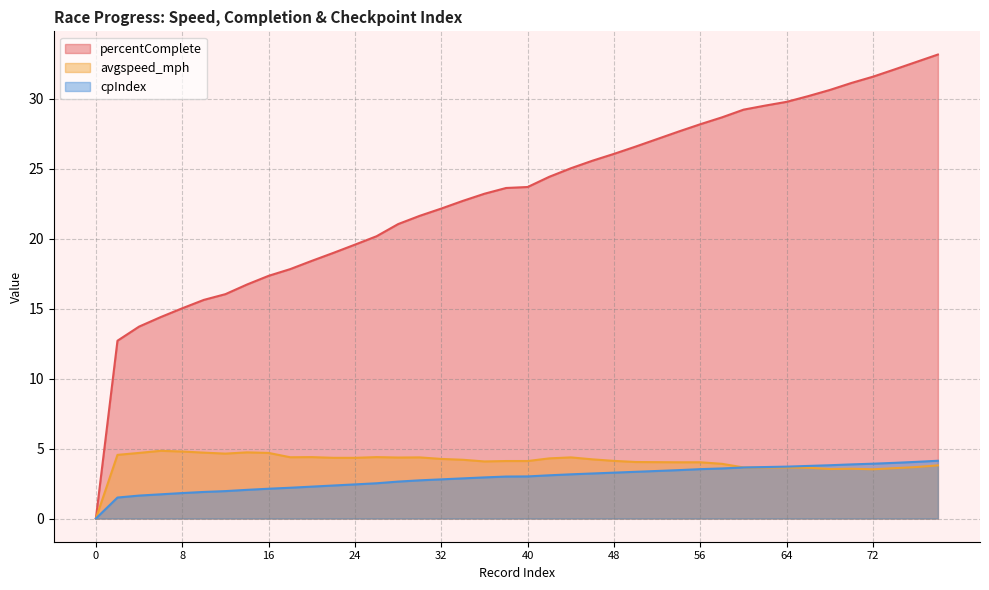

The cpIndex series shows 1.6 at 4. True or false?

True